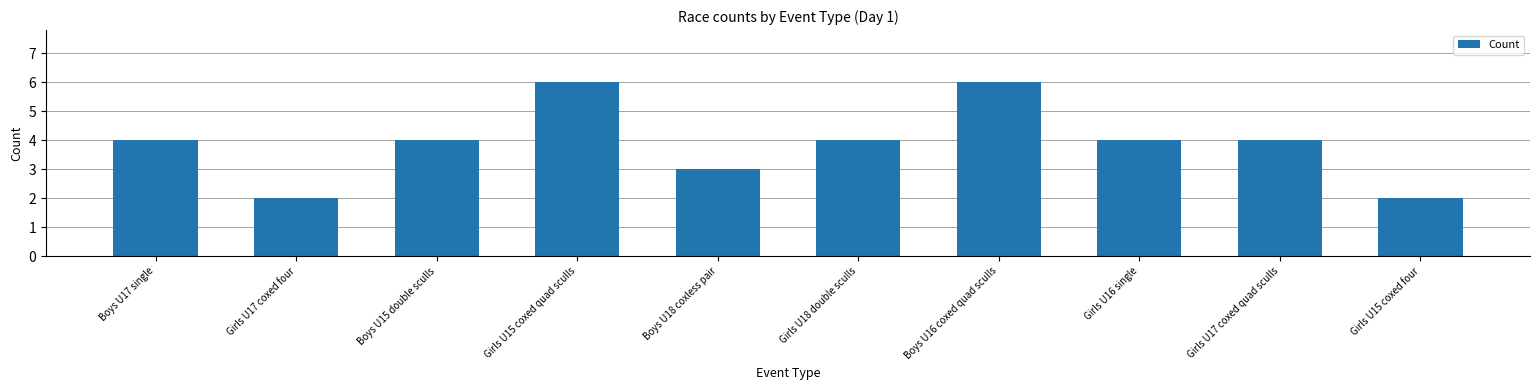

The value at Boys U15 double sculls is 4. True or false?

True